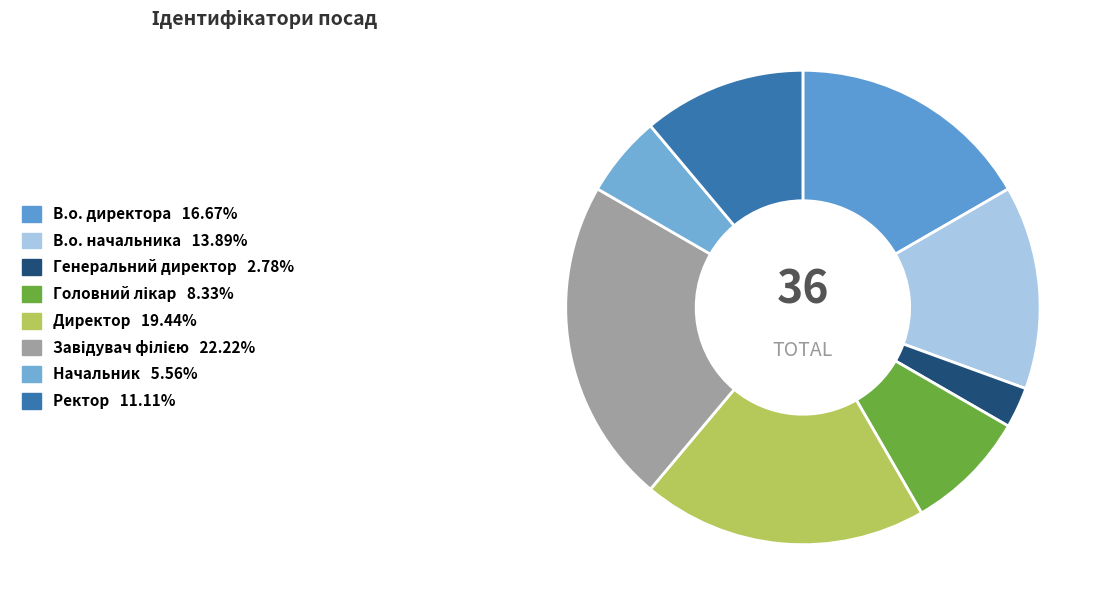

To the nearest percent, what portion does В.о. директора represent?

17%